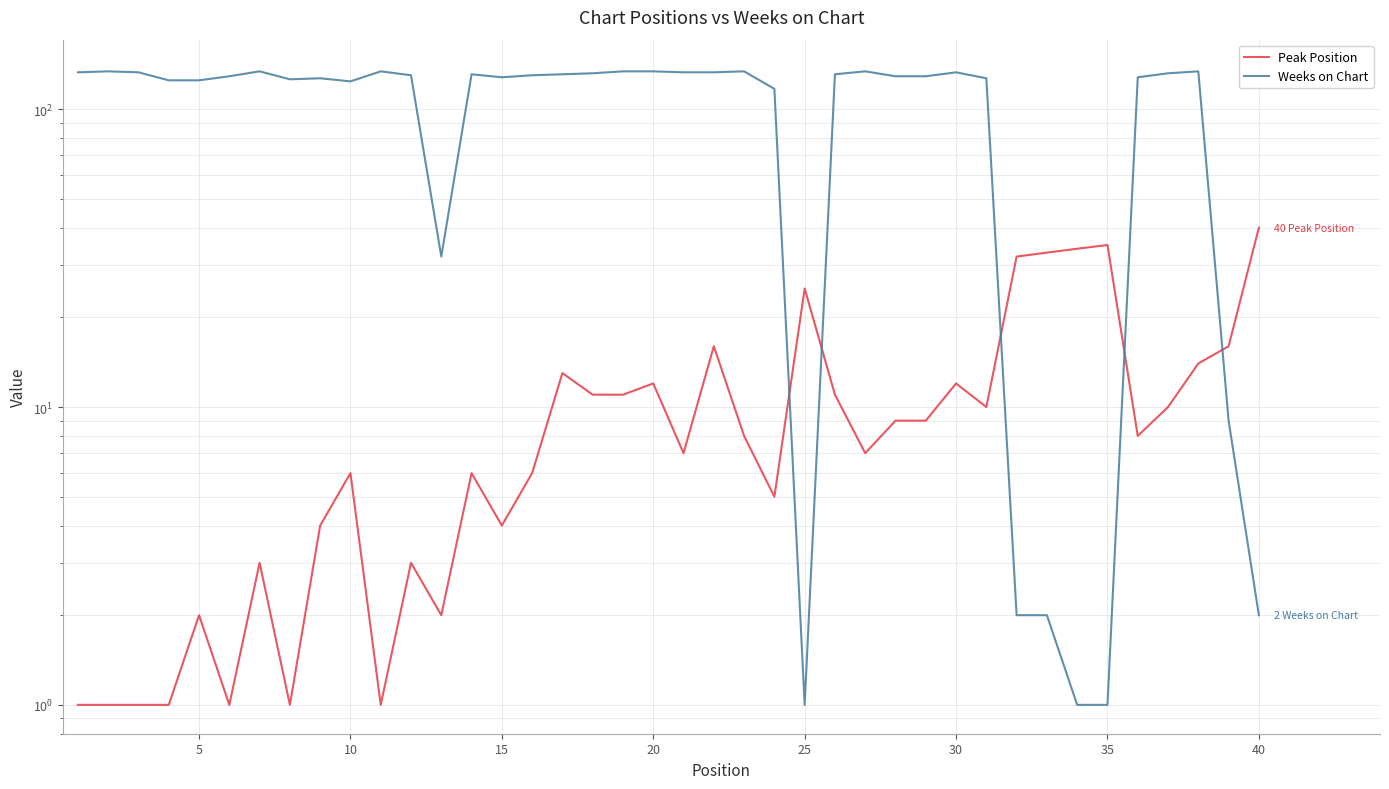

Rank the series by their average value, from lowest to highest.

Peak Position, Weeks on Chart